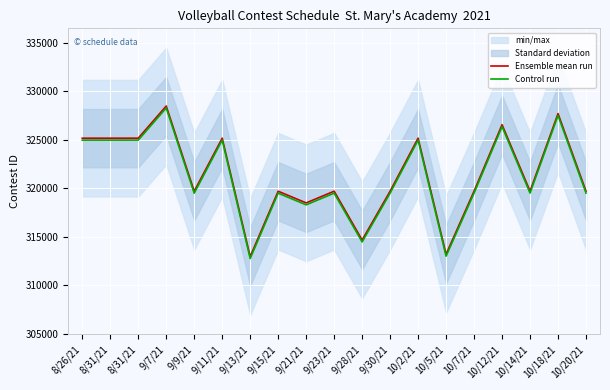

At which category is the sum across all series the highest?

9/7/21